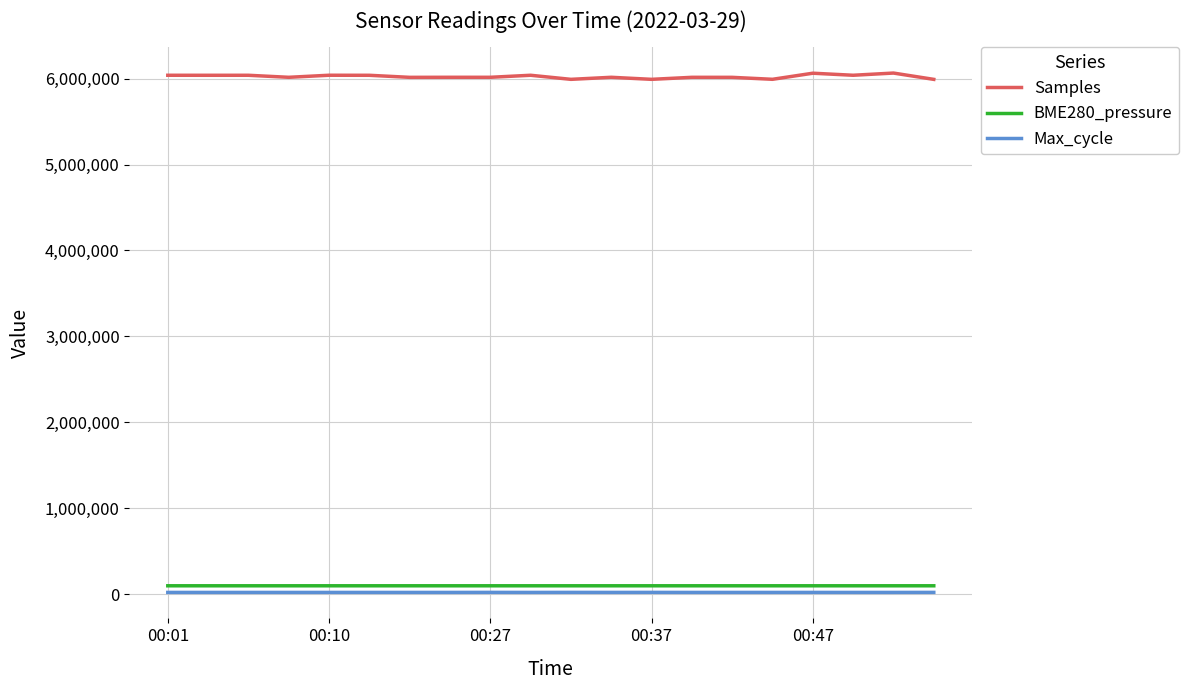

What is the minimum value for Samples?

5990983.0